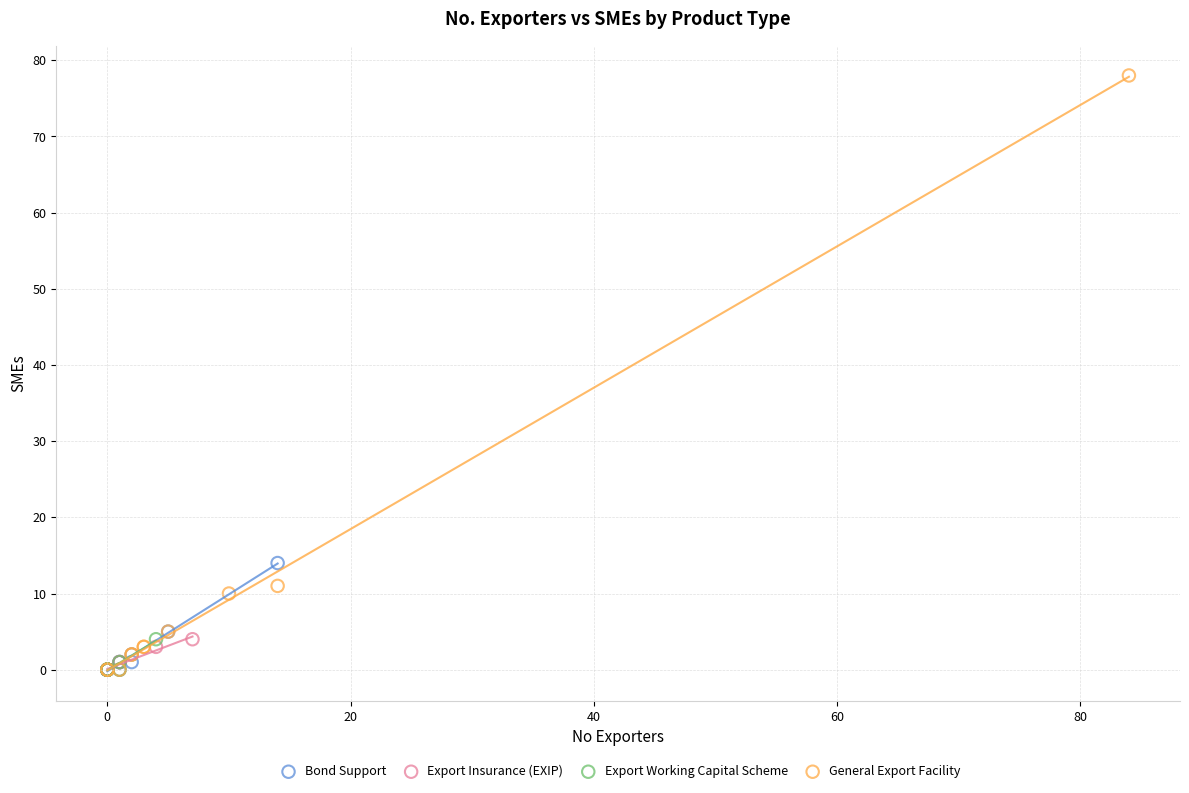

Which series has the largest Y range (max minus min)?

General Export Facility